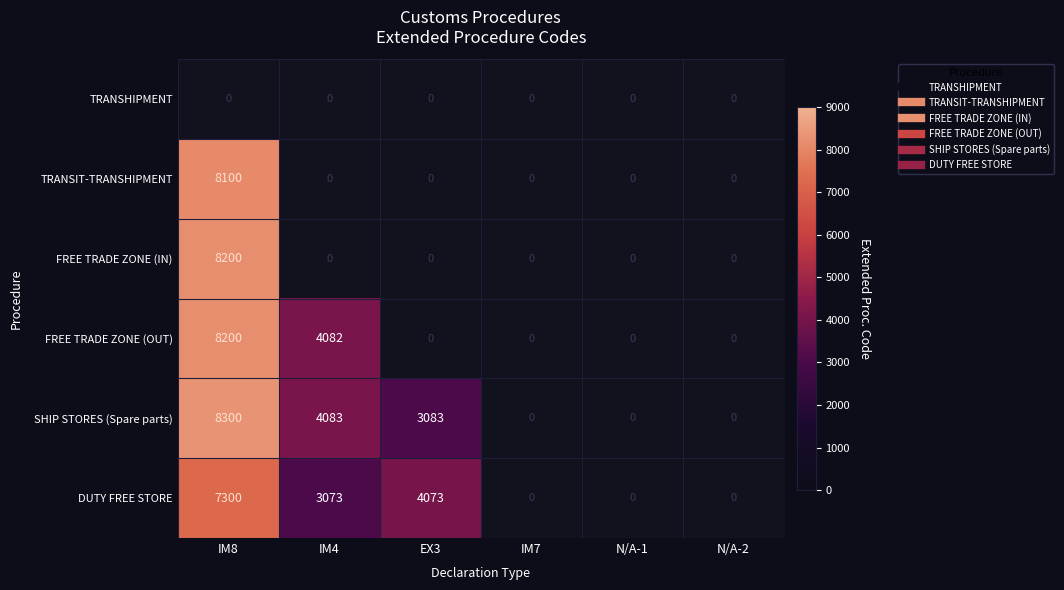

What is the smallest value displayed?

3073.0